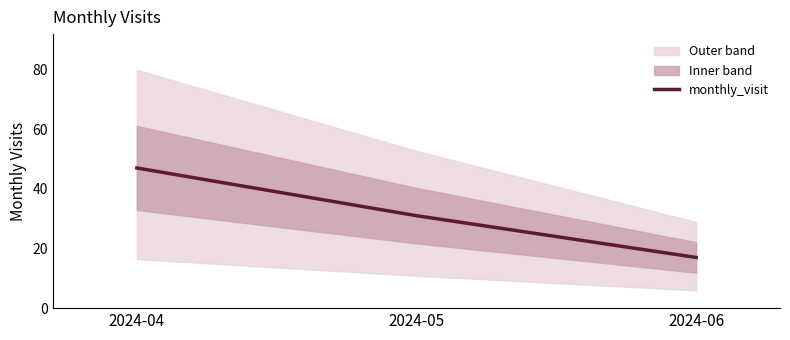

Between 2024-04 and 2024-05, which is larger?

2024-04